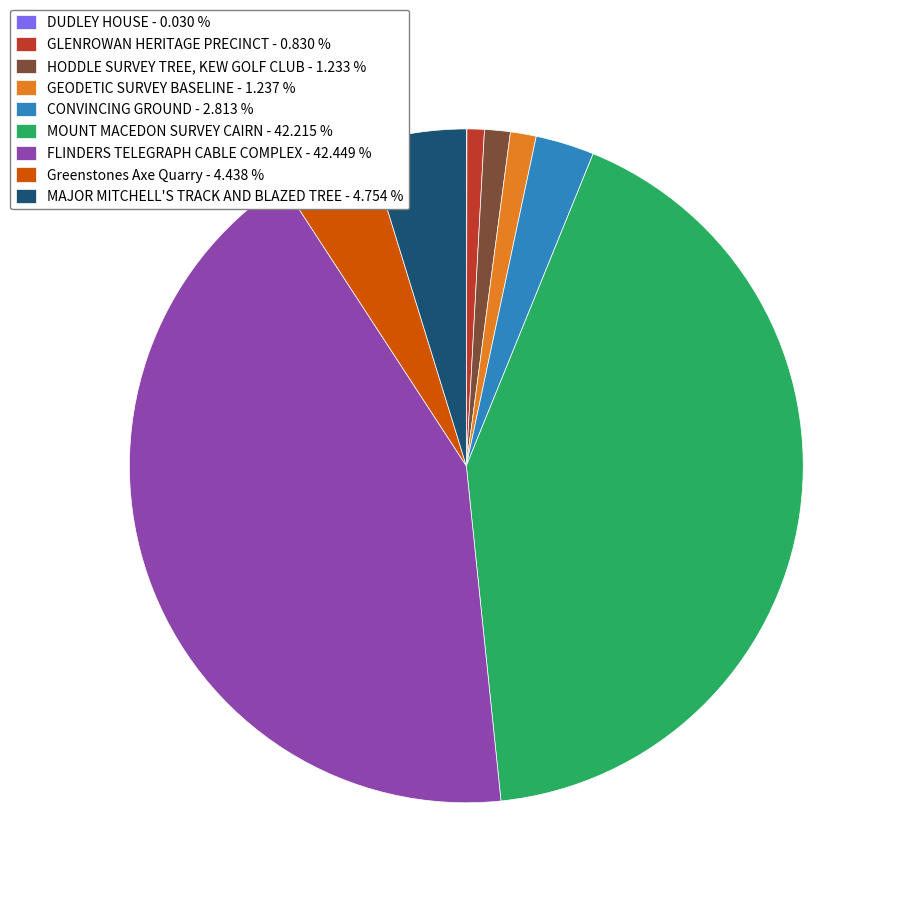

Combined, do CONVINCING GROUND and FLINDERS TELEGRAPH CABLE COMPLEX account for over 50%?

No